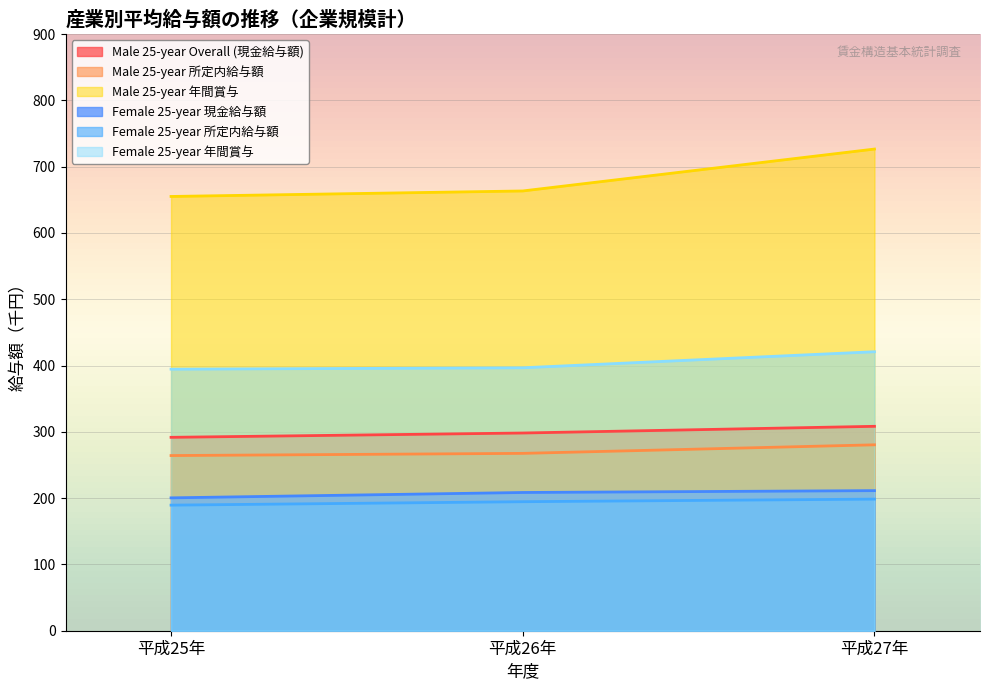

What is the value of the Male 25-year 年間賞与 point at the 3rd from the left?

726.5